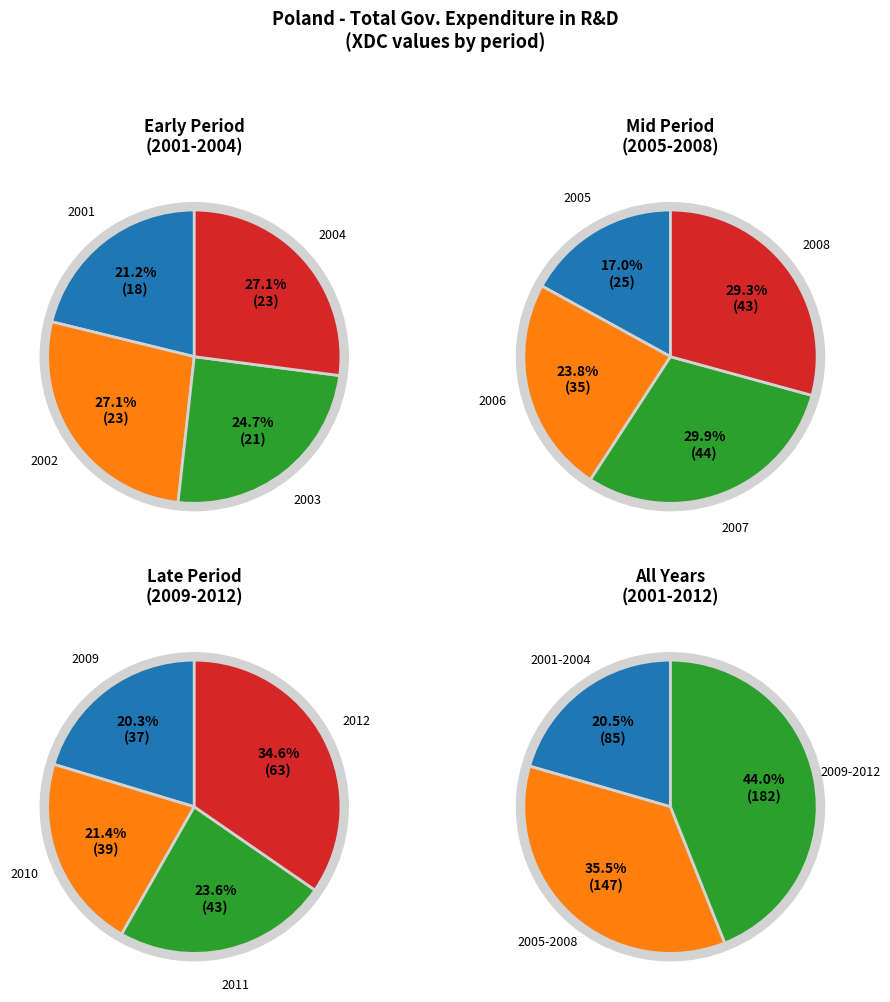

Which slice is the largest?

2012